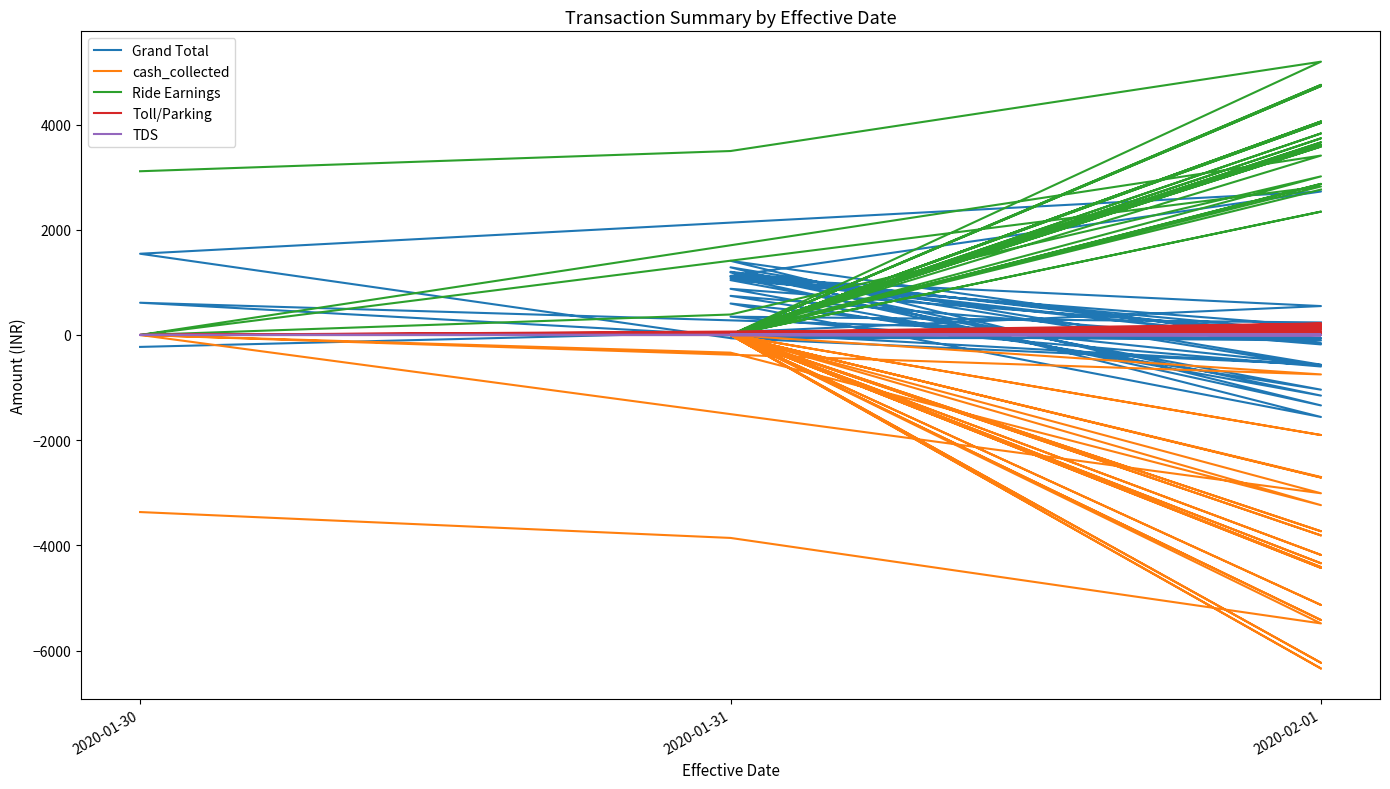

How many lines are shown in the chart?

5